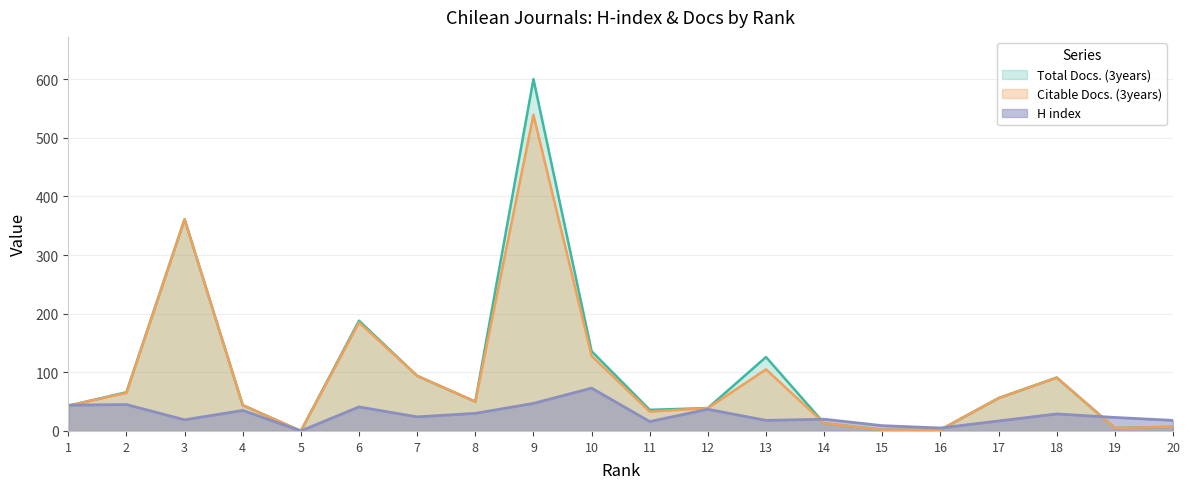

Which series ends up on top after the final intersection of Total Docs. (3years) and H index?

H index